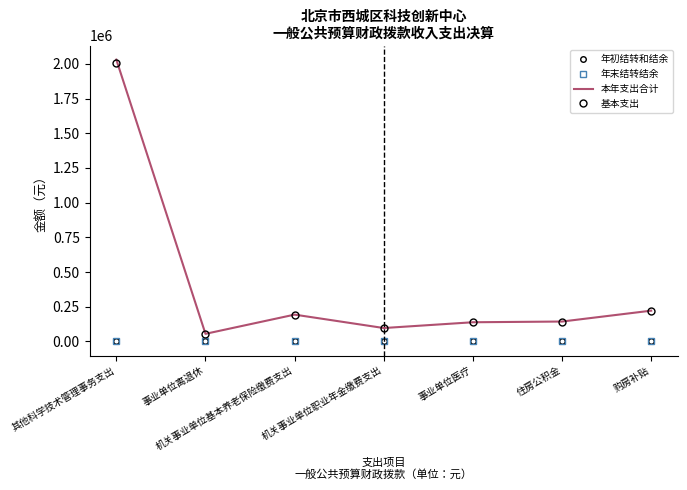

Between 其他科学技术管理事务支出 and 住房公积金, which is larger?

其他科学技术管理事务支出